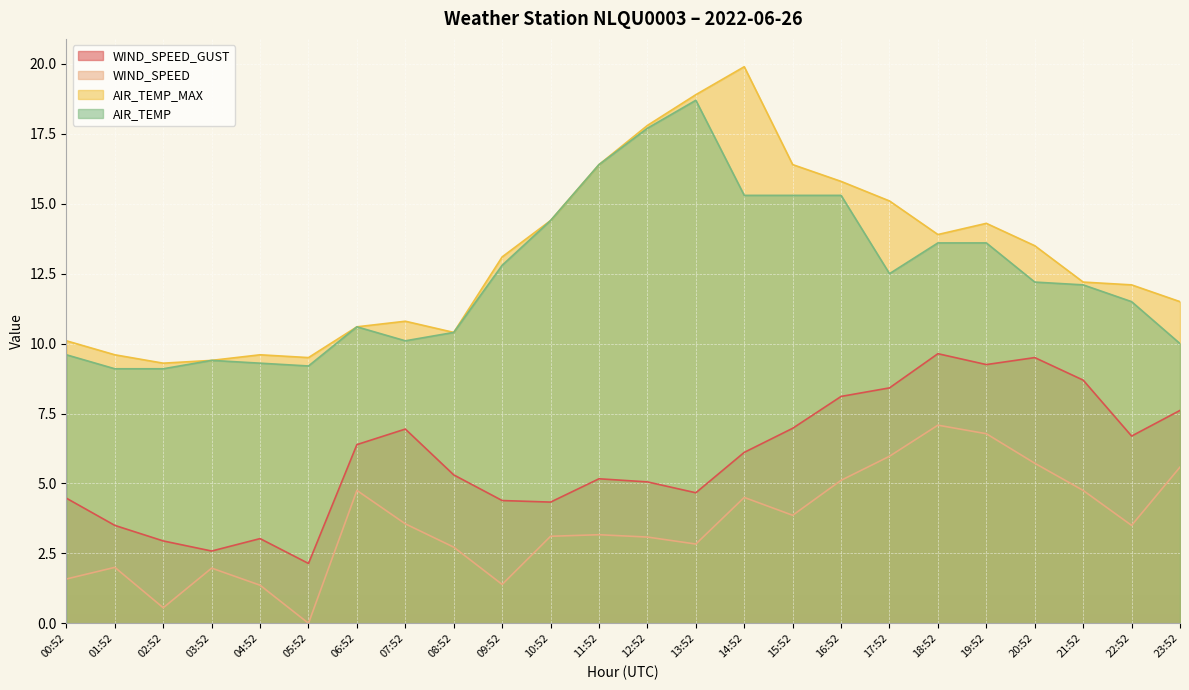

The WIND_SPEED_GUST series shows 13.8 at 21:52. True or false?

False